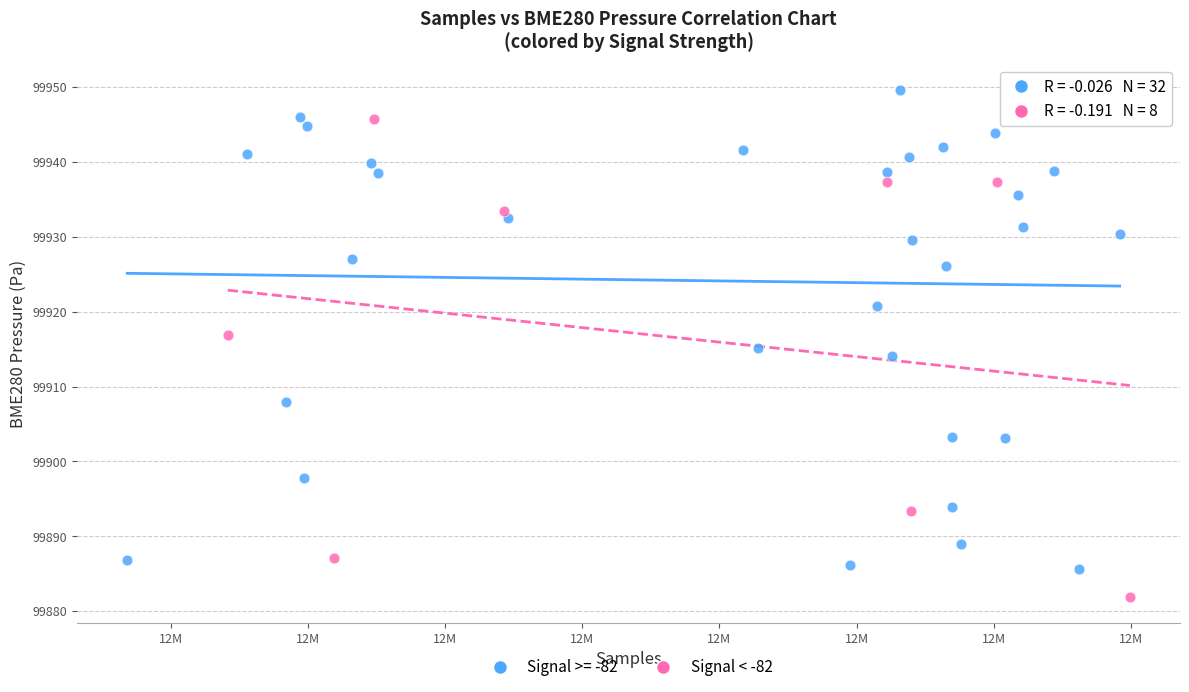

Which series reaches the minimum Y coordinate?

Signal < -82